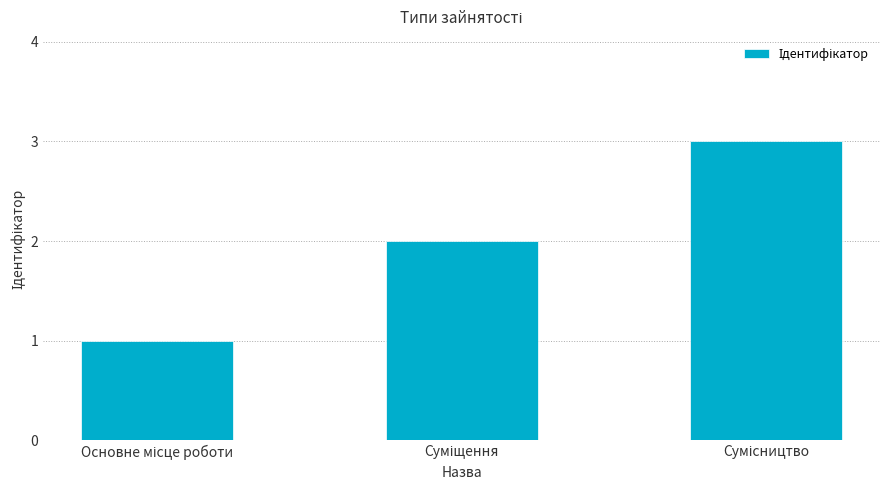

What is the difference between the maximum and minimum values?

2